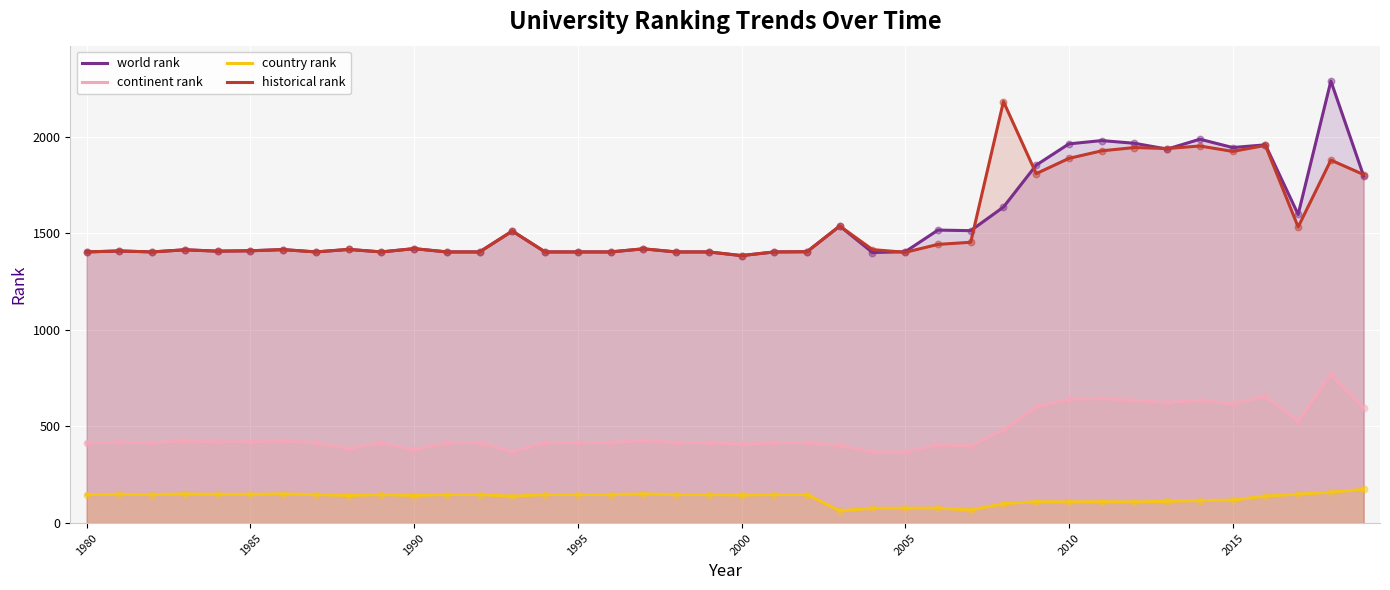

Which series reaches the maximum Y coordinate?

world rank